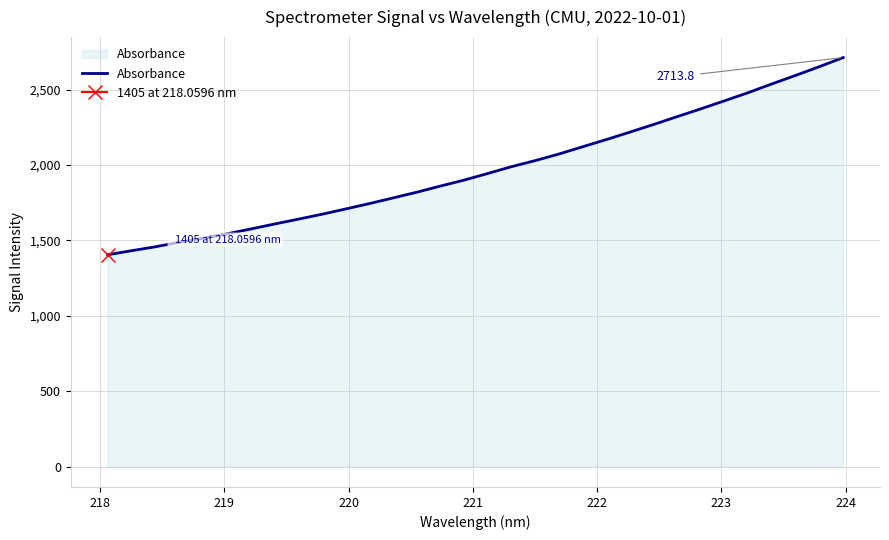

What is the minimum value shown in the chart?

1405.0